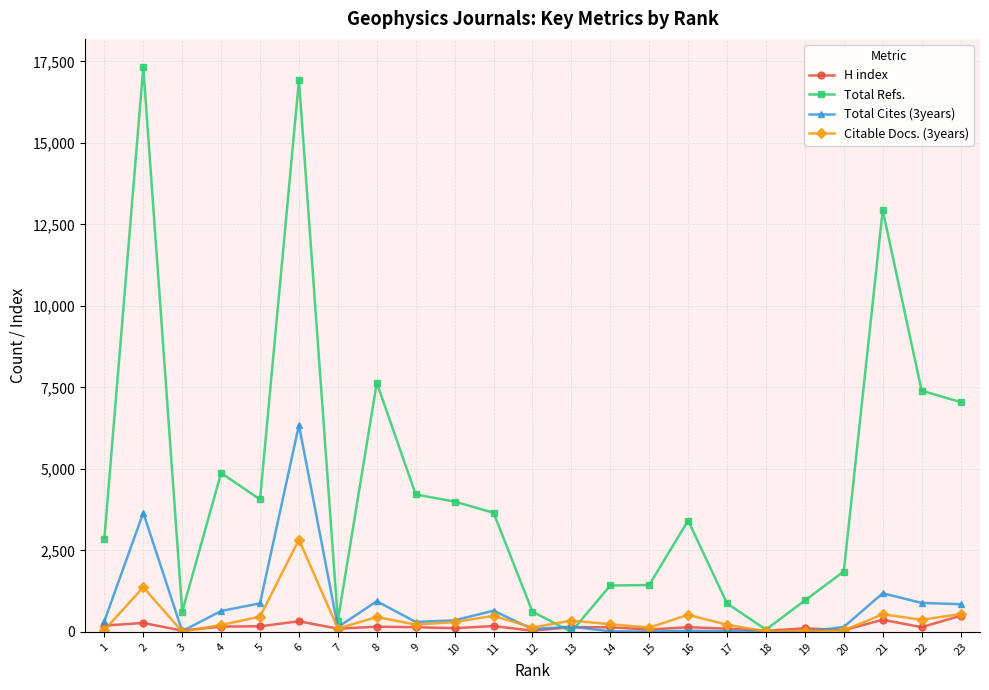

Which series has the widest spread of values?

Total Refs.